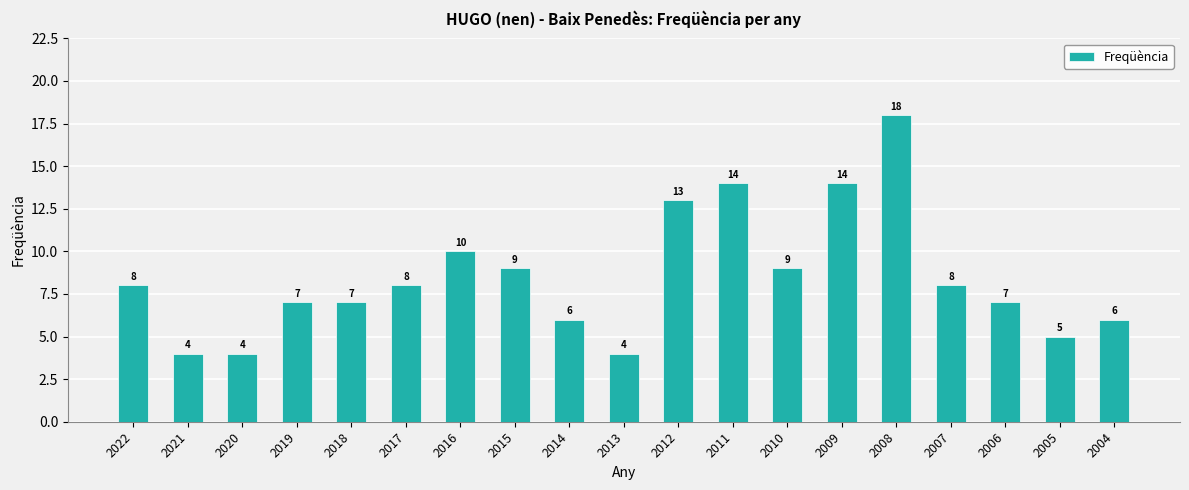

Reading right to left, what are all the values shown in this chart?

2004=6	2005=5	2006=7	2007=8	2008=18	2009=14	2010=9	2011=14	2012=13	2013=4	2014=6	2015=9	2016=10	2017=8	2018=7	2019=7	2020=4	2021=4	2022=8